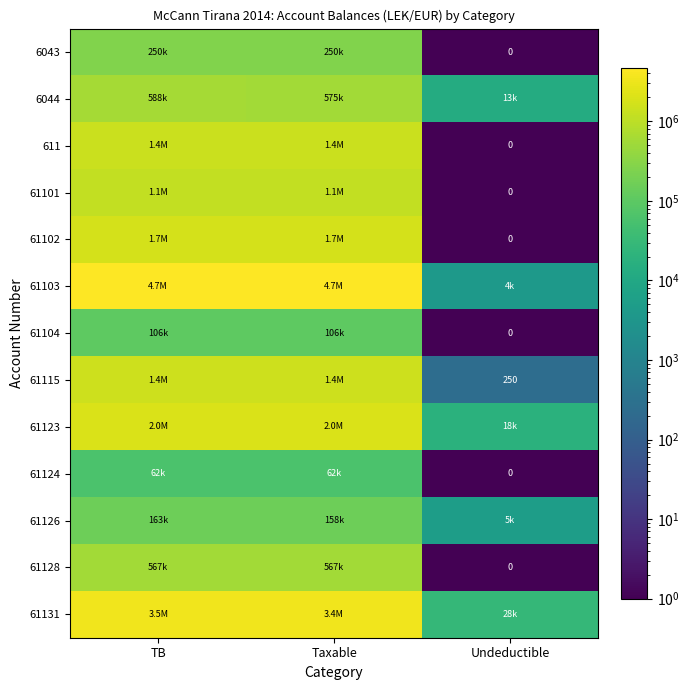

Which series has the widest spread of values?

61103